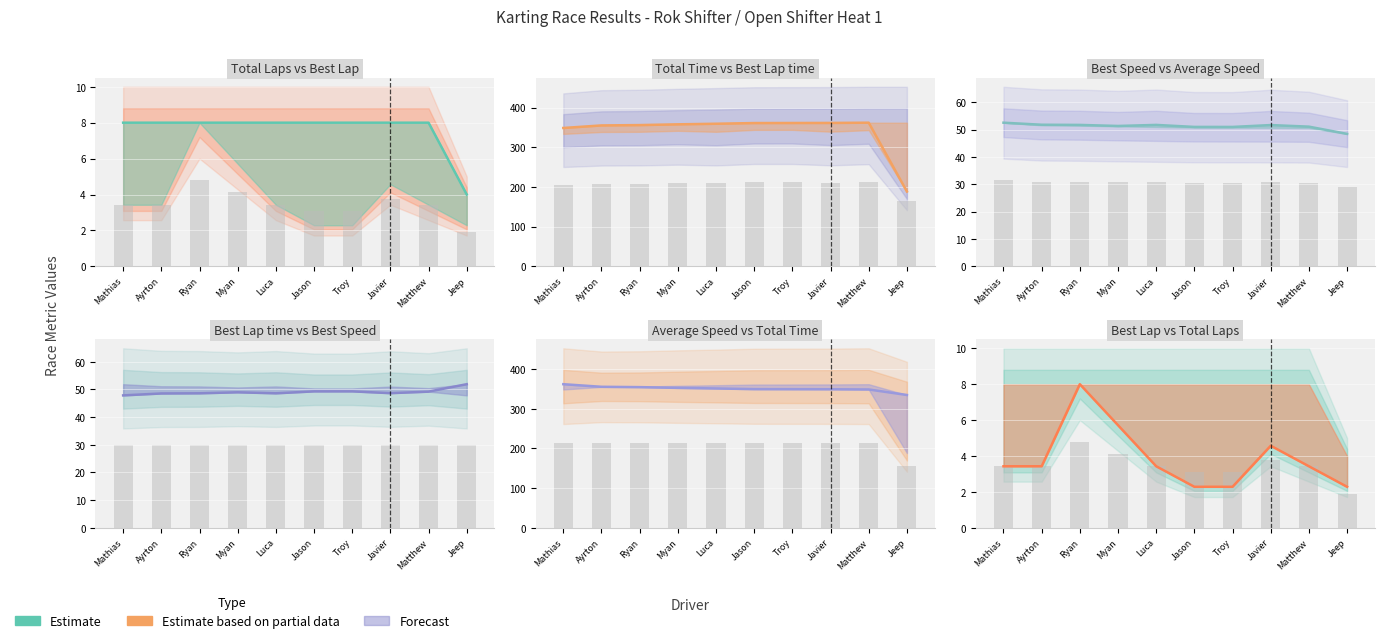

Reading left to right, extract all data points from this chart.

Total Laps line: 8.0	8.0	8.0	8.0	8.0	8.0	8.0	8.0	8.0	4.0
Total Time line: 348.6	355.1	355.9	357.8	359.3	361.1	361.2	361.4	362.0	188.5
Best Speed line: 52.5	51.8	51.7	51.3	51.7	51.0	51.0	51.7	51.1	48.4
Best Lap time line: 47.9	48.6	48.6	49.0	48.6	49.3	49.3	48.7	49.2	51.9
Average Speed line: 362.0	355.4	354.6	352.7	351.2	349.5	349.4	349.2	348.6	334.8
Best Lap line: 3.4	3.4	8.0	5.7	3.4	2.3	2.3	4.6	3.4	2.3